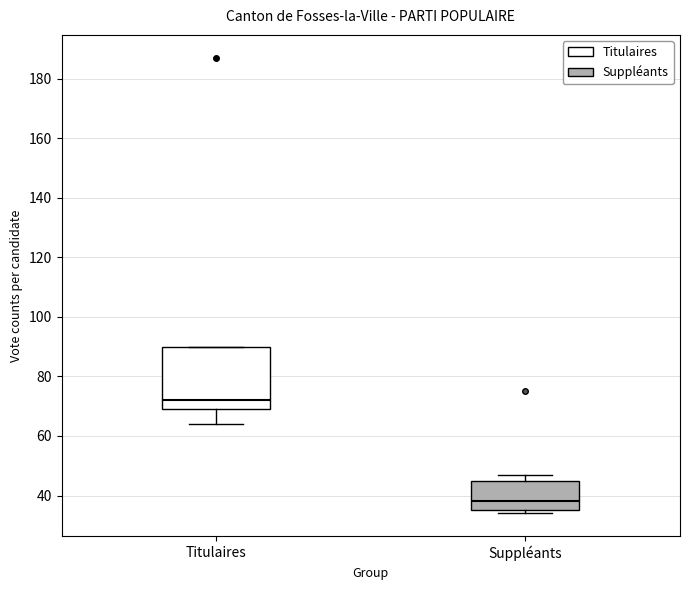

Which box has the lowest median line?

Suppléants